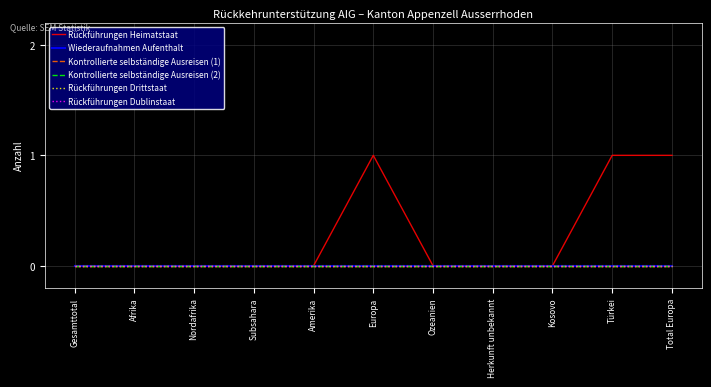

Does the chart have visible grid lines?

Yes